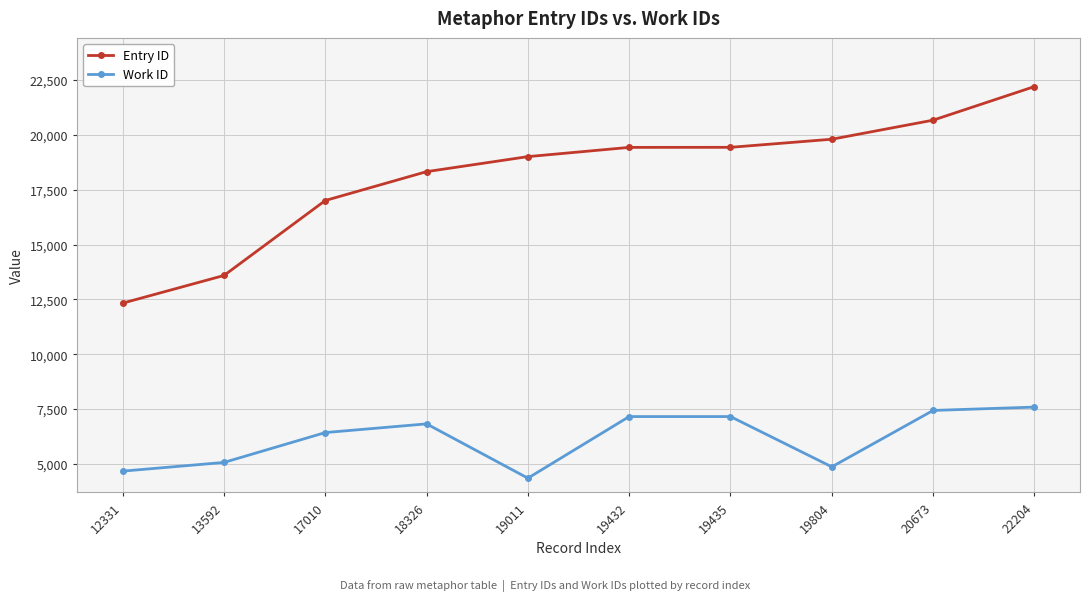

Which label corresponds to the largest value in the chart?

22204